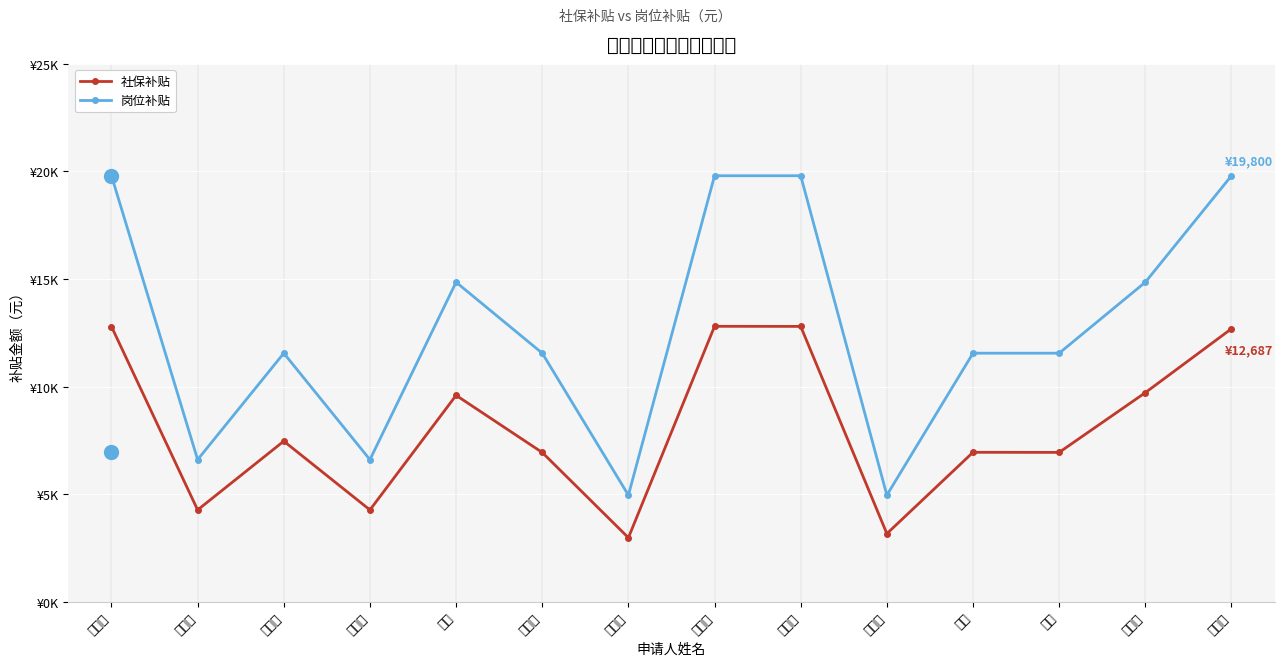

What is the total value across all series at 裴寰峰?

18483.9